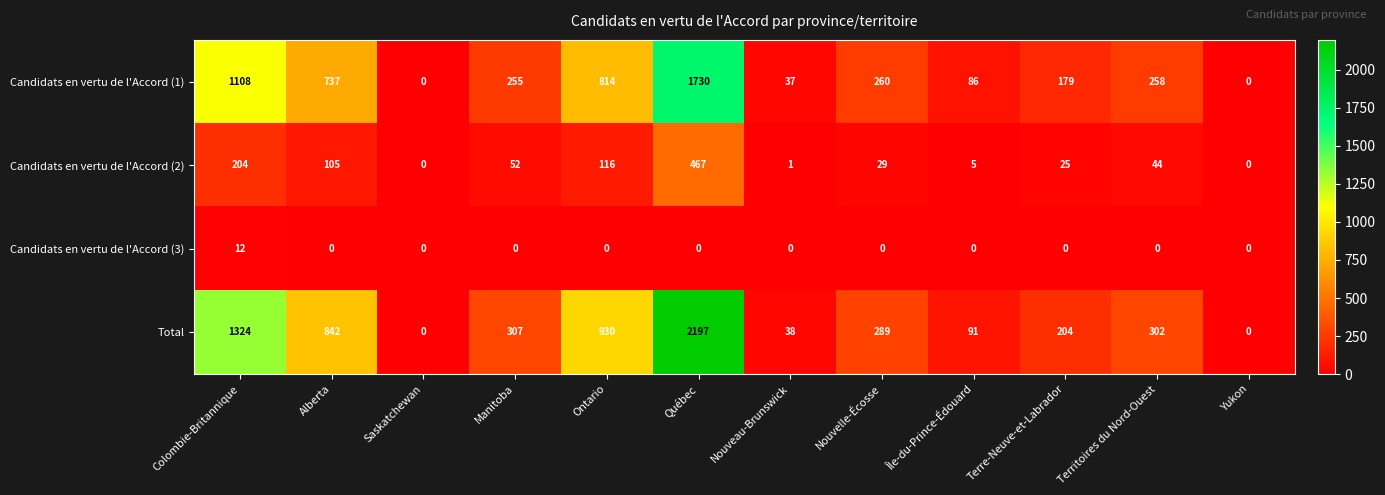

At which label does Total reach its peak?

Québec